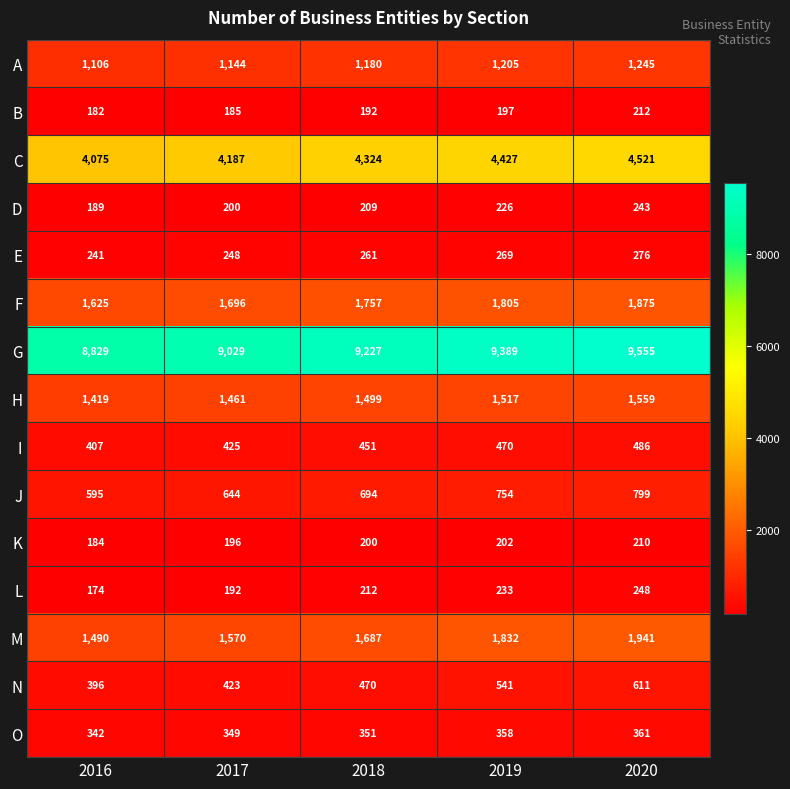

At which category is the sum across all series the highest?

2020